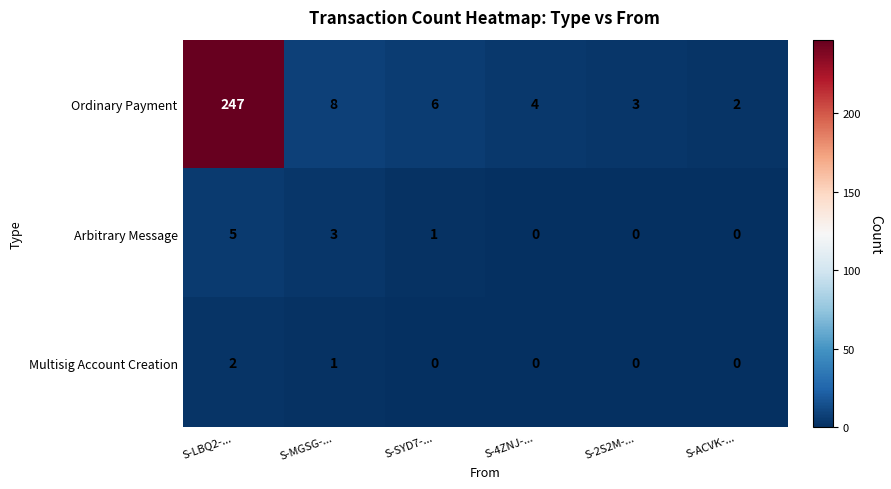

Which category has the highest value across all series?

S-LBQ2-...